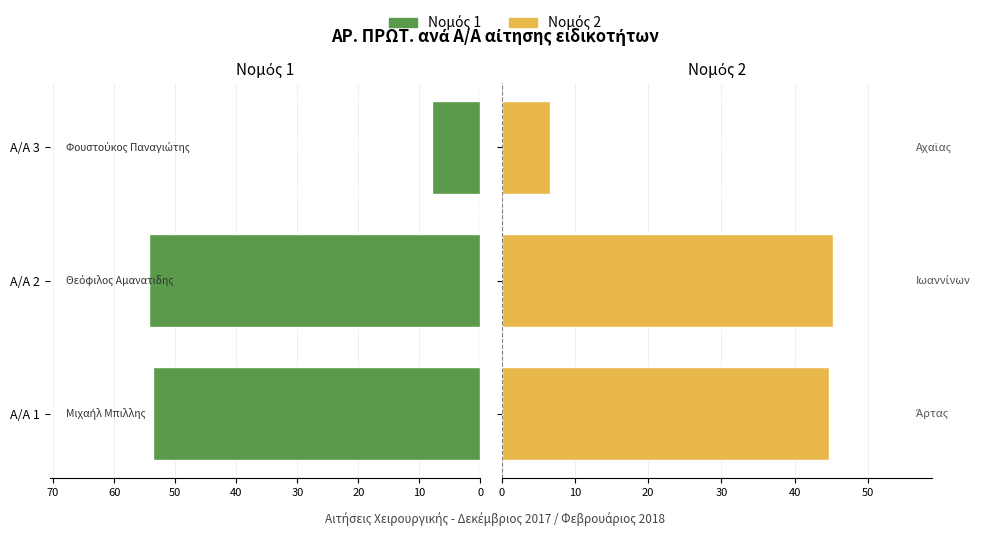

What is the sum of all Νομός 2 values?

96.5